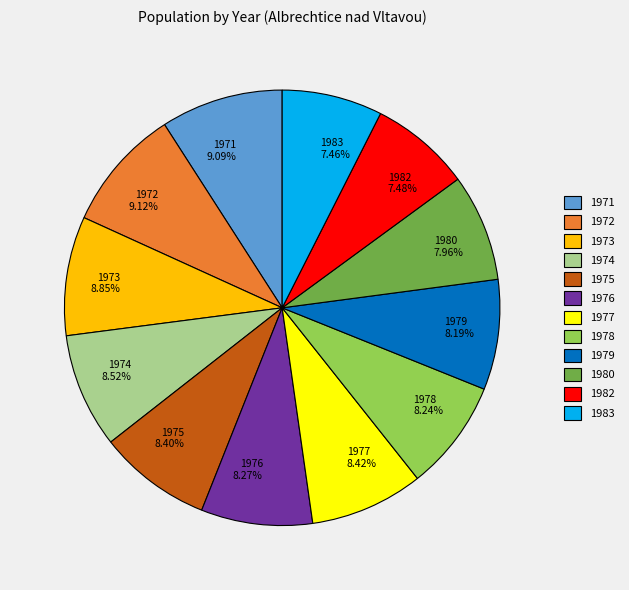

To the nearest percent, what is the average slice percentage?

8%